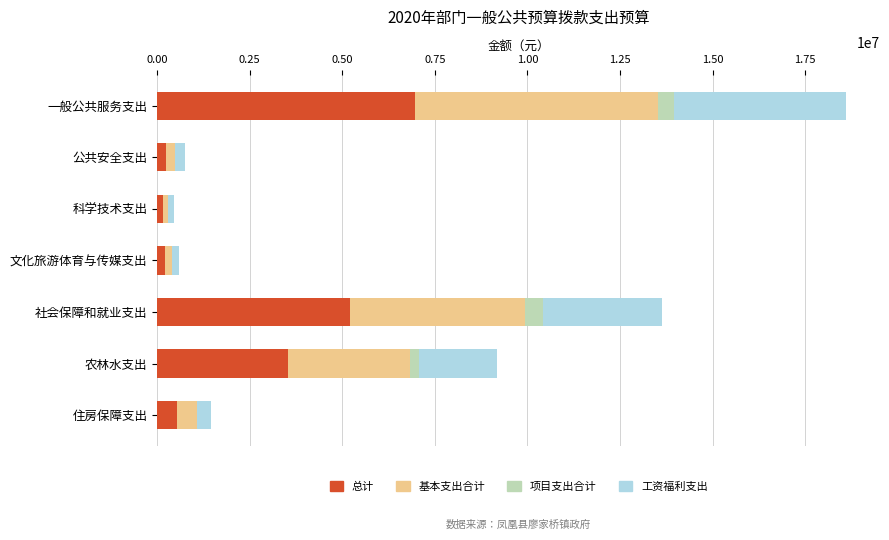

The 总计 series shows 2214093 at 农林水支出. True or false?

False